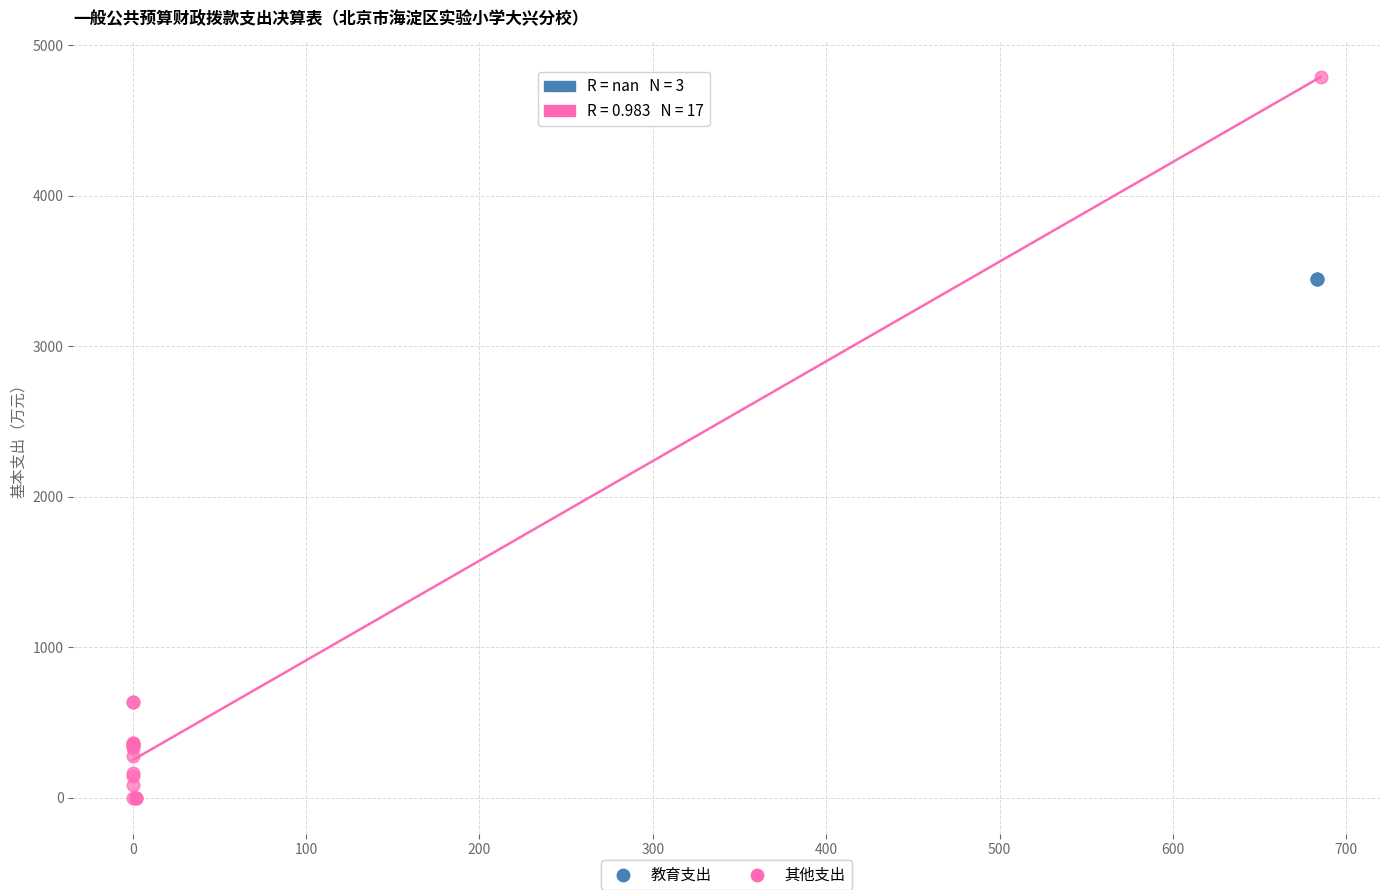

Which series reaches the maximum Y coordinate?

其他支出